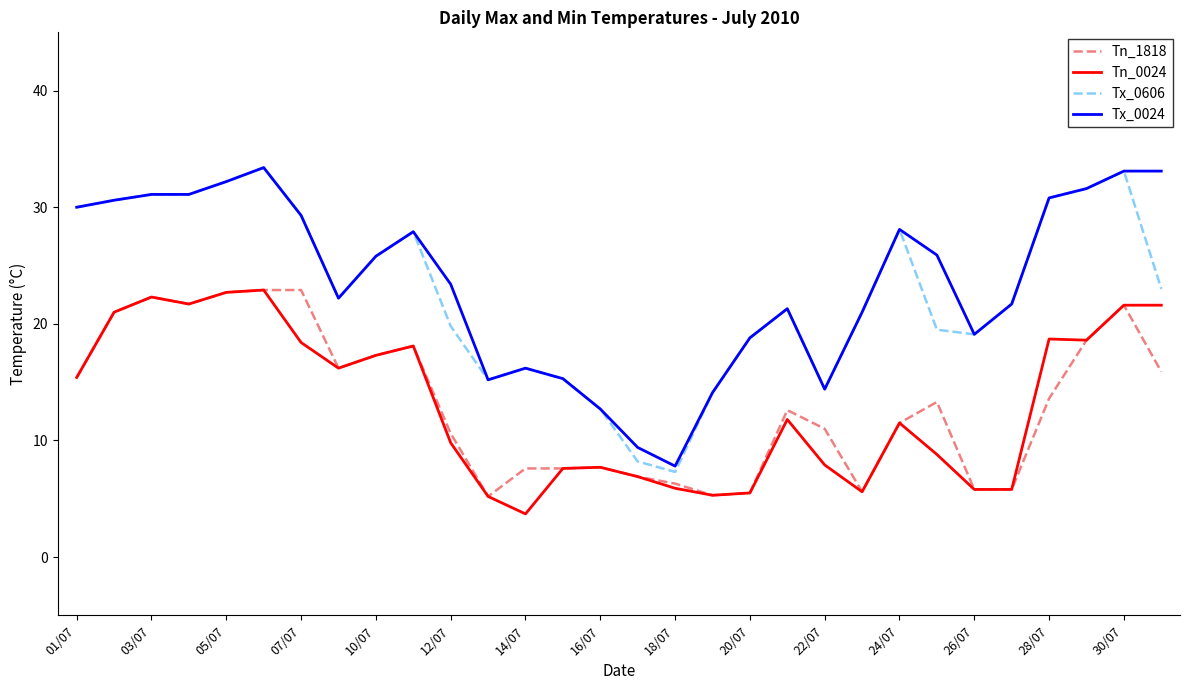

True or false: Tn_0024 and Tx_0606 cross at least once.

False